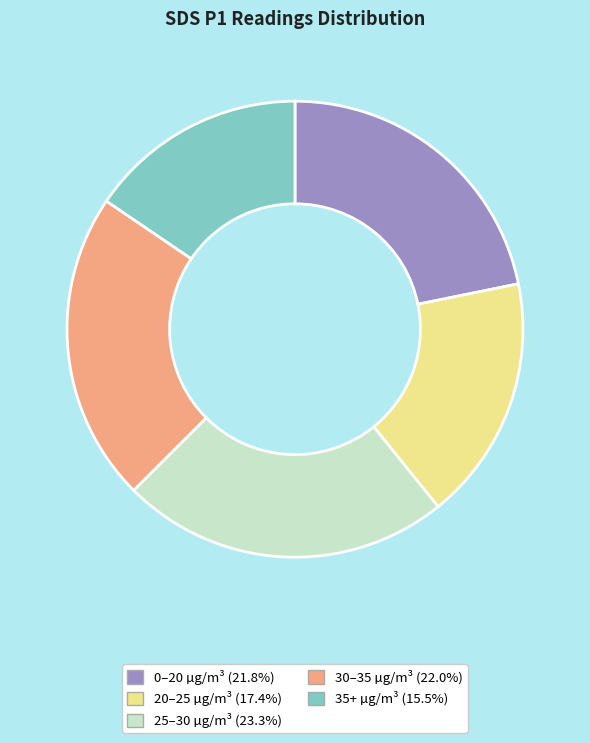

How many slices are in this pie chart?

5